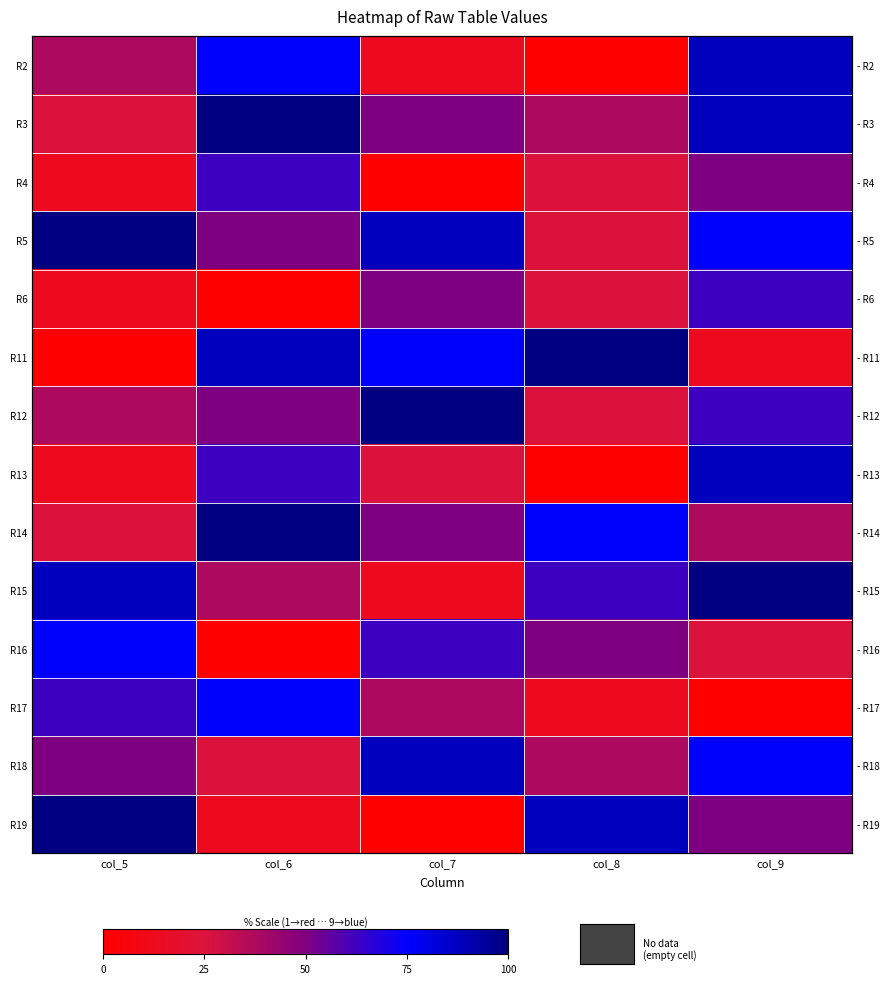

What is the total value across all series at col_9?

812.5